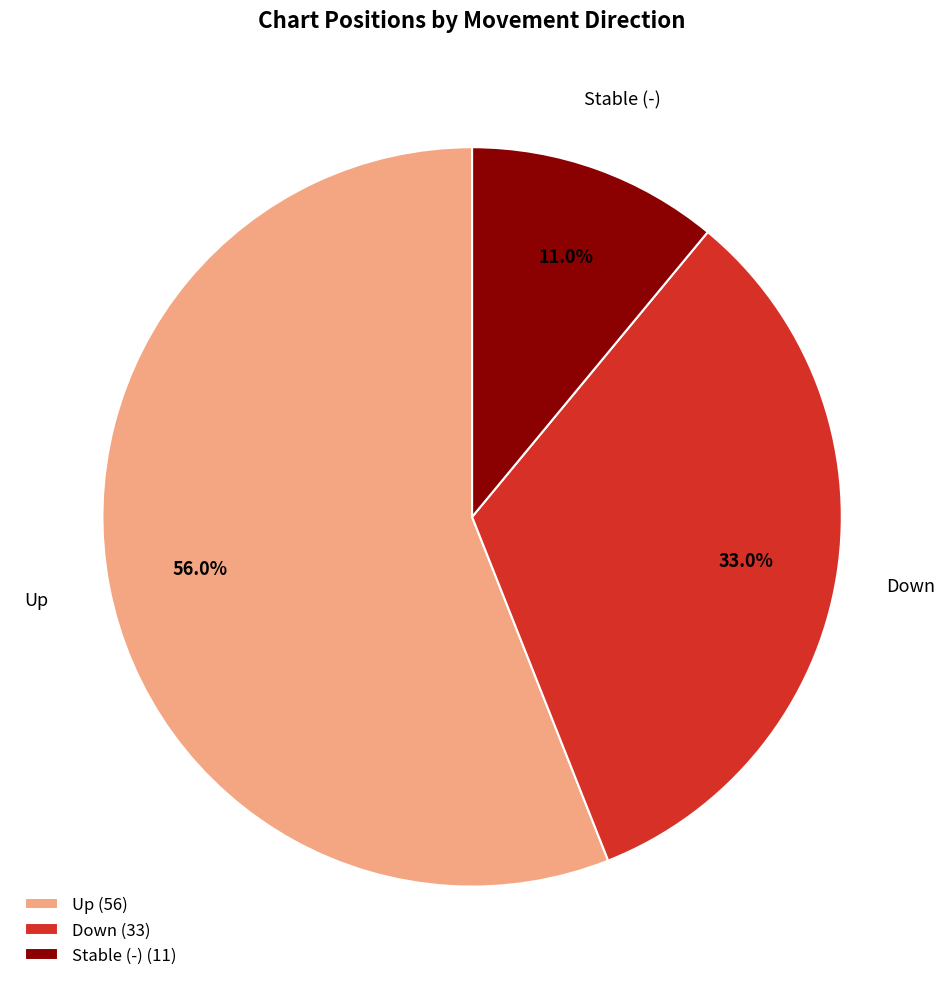

Rank the categories by value from lowest to highest.

Stable (-) (11), Down (33), Up (56)